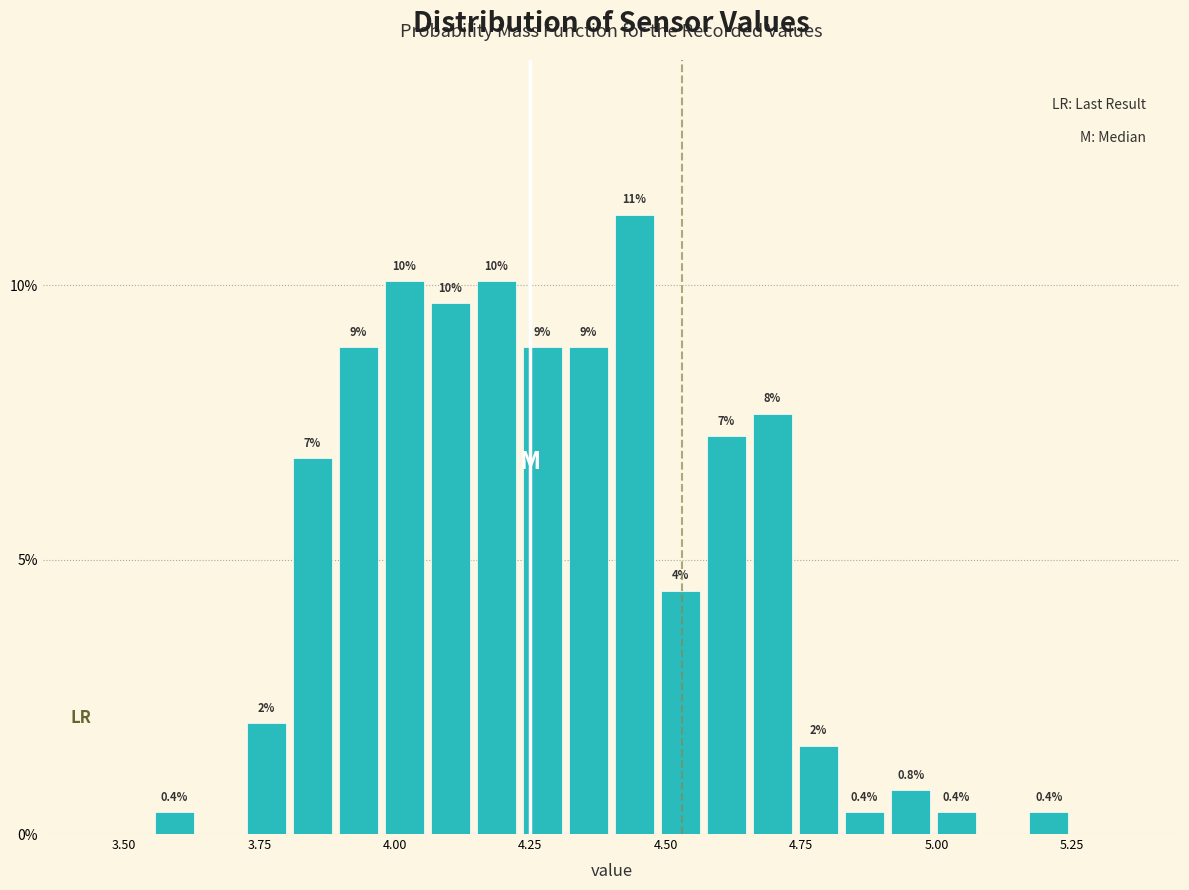

Read against the x-axis, roughly where is the centre of the tallest bar?

4.45